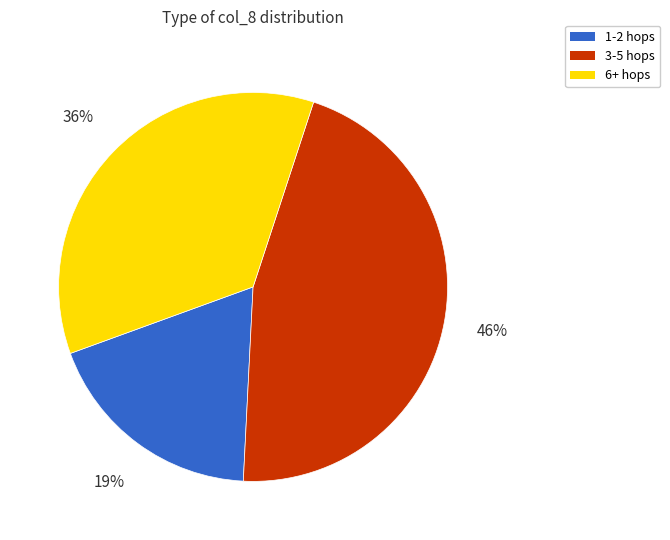

Does any single category account for the majority?

No